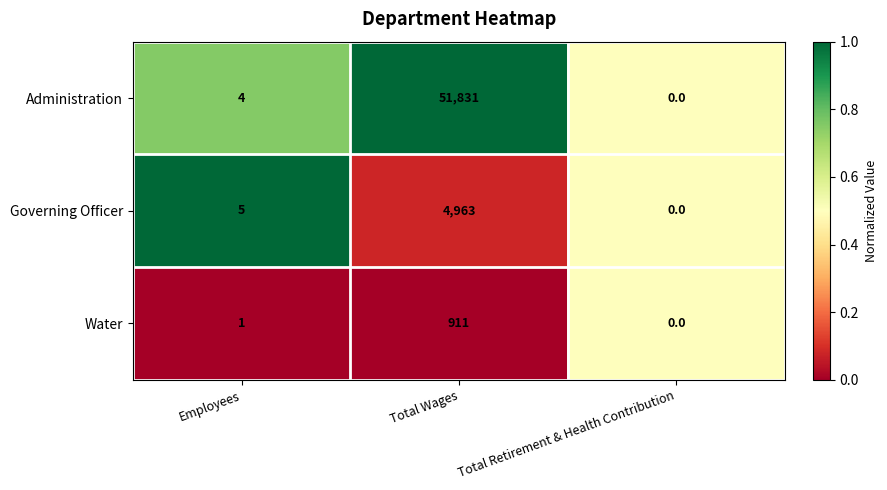

What is the difference between the maximum and second lowest values in the Governing Officer series?

4958